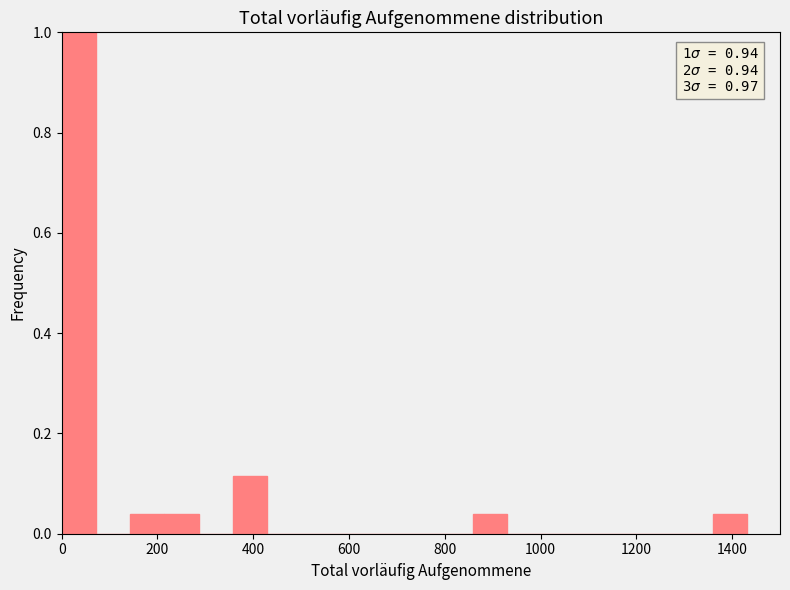

Read against the x-axis, roughly where is the centre of the tallest bar?

40